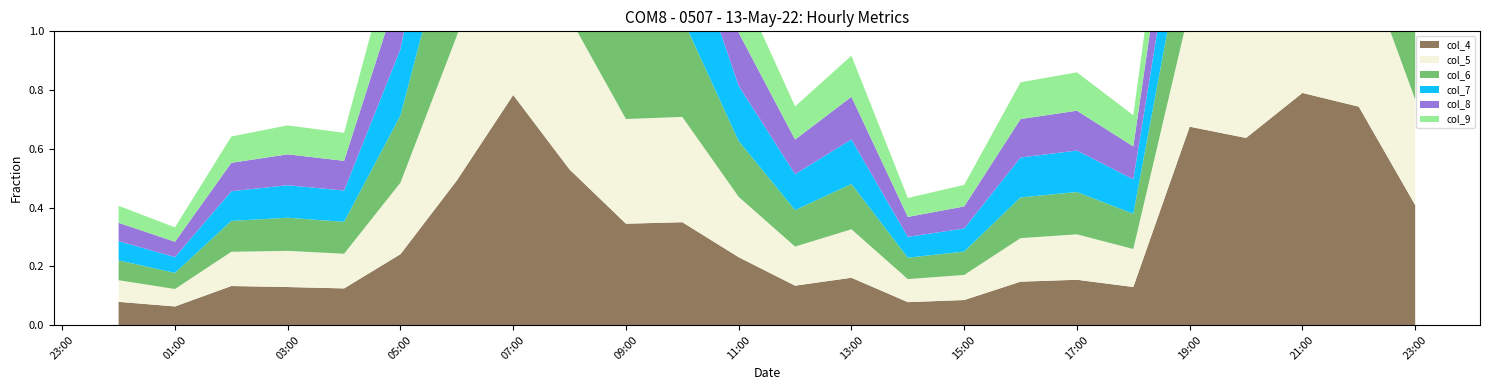

Reading left to right, extract all data points from this chart.

col_4: 2022-05-13 00:00:00=0.1	2022-05-13 01:00:00=0.1	2022-05-13 02:00:00=0.1	2022-05-13 03:00:00=0.1	2022-05-13 04:00:00=0.1	2022-05-13 05:00:00=0.2	2022-05-13 06:00:00=0.5	2022-05-13 07:00:00=0.8	2022-05-13 08:00:00=0.5	2022-05-13 09:00:00=0.3	2022-05-13 10:00:00=0.4	2022-05-13 11:00:00=0.2	2022-05-13 12:00:00=0.1	2022-05-13 13:00:00=0.2	2022-05-13 14:00:00=0.1	2022-05-13 15:00:00=0.1	2022-05-13 16:00:00=0.1	2022-05-13 17:00:00=0.2	2022-05-13 18:00:00=0.1	2022-05-13 19:00:00=0.7	2022-05-13 20:00:00=0.6	2022-05-13 21:00:00=0.8	2022-05-13 22:00:00=0.7	2022-05-13 23:00:00=0.4
col_5: 2022-05-13 00:00:00=0.1	2022-05-13 01:00:00=0.1	2022-05-13 02:00:00=0.1	2022-05-13 03:00:00=0.1	2022-05-13 04:00:00=0.1	2022-05-13 05:00:00=0.2	2022-05-13 06:00:00=0.5	2022-05-13 07:00:00=0.8	2022-05-13 08:00:00=0.5	2022-05-13 09:00:00=0.4	2022-05-13 10:00:00=0.4	2022-05-13 11:00:00=0.2	2022-05-13 12:00:00=0.1	2022-05-13 13:00:00=0.2	2022-05-13 14:00:00=0.1	2022-05-13 15:00:00=0.1	2022-05-13 16:00:00=0.1	2022-05-13 17:00:00=0.2	2022-05-13 18:00:00=0.1	2022-05-13 19:00:00=0.4	2022-05-13 20:00:00=0.5	2022-05-13 21:00:00=0.6	2022-05-13 22:00:00=0.5	2022-05-13 23:00:00=0.4
col_6: 2022-05-13 00:00:00=0.1	2022-05-13 01:00:00=0.1	2022-05-13 02:00:00=0.1	2022-05-13 03:00:00=0.1	2022-05-13 04:00:00=0.1	2022-05-13 05:00:00=0.2	2022-05-13 06:00:00=0.5	2022-05-13 07:00:00=0.7	2022-05-13 08:00:00=0.5	2022-05-13 09:00:00=0.3	2022-05-13 10:00:00=0.3	2022-05-13 11:00:00=0.2	2022-05-13 12:00:00=0.1	2022-05-13 13:00:00=0.2	2022-05-13 14:00:00=0.1	2022-05-13 15:00:00=0.1	2022-05-13 16:00:00=0.1	2022-05-13 17:00:00=0.1	2022-05-13 18:00:00=0.1	2022-05-13 19:00:00=0.3	2022-05-13 20:00:00=0.5	2022-05-13 21:00:00=0.5	2022-05-13 22:00:00=0.5	2022-05-13 23:00:00=0.3
col_7: 2022-05-13 00:00:00=0.1	2022-05-13 01:00:00=0.1	2022-05-13 02:00:00=0.1	2022-05-13 03:00:00=0.1	2022-05-13 04:00:00=0.1	2022-05-13 05:00:00=0.2	2022-05-13 06:00:00=0.5	2022-05-13 07:00:00=0.7	2022-05-13 08:00:00=0.5	2022-05-13 09:00:00=0.3	2022-05-13 10:00:00=0.3	2022-05-13 11:00:00=0.2	2022-05-13 12:00:00=0.1	2022-05-13 13:00:00=0.2	2022-05-13 14:00:00=0.1	2022-05-13 15:00:00=0.1	2022-05-13 16:00:00=0.1	2022-05-13 17:00:00=0.1	2022-05-13 18:00:00=0.1	2022-05-13 19:00:00=0.3	2022-05-13 20:00:00=0.4	2022-05-13 21:00:00=0.5	2022-05-13 22:00:00=0.4	2022-05-13 23:00:00=0.3
col_8: 2022-05-13 00:00:00=0.1	2022-05-13 01:00:00=0.1	2022-05-13 02:00:00=0.1	2022-05-13 03:00:00=0.1	2022-05-13 04:00:00=0.1	2022-05-13 05:00:00=0.2	2022-05-13 06:00:00=0.4	2022-05-13 07:00:00=0.6	2022-05-13 08:00:00=0.4	2022-05-13 09:00:00=0.3	2022-05-13 10:00:00=0.3	2022-05-13 11:00:00=0.2	2022-05-13 12:00:00=0.1	2022-05-13 13:00:00=0.1	2022-05-13 14:00:00=0.1	2022-05-13 15:00:00=0.1	2022-05-13 16:00:00=0.1	2022-05-13 17:00:00=0.1	2022-05-13 18:00:00=0.1	2022-05-13 19:00:00=0.2	2022-05-13 20:00:00=0.4	2022-05-13 21:00:00=0.5	2022-05-13 22:00:00=0.4	2022-05-13 23:00:00=0.3
col_9: 2022-05-13 00:00:00=0.1	2022-05-13 01:00:00=0.0	2022-05-13 02:00:00=0.1	2022-05-13 03:00:00=0.1	2022-05-13 04:00:00=0.1	2022-05-13 05:00:00=0.2	2022-05-13 06:00:00=0.4	2022-05-13 07:00:00=0.6	2022-05-13 08:00:00=0.4	2022-05-13 09:00:00=0.3	2022-05-13 10:00:00=0.3	2022-05-13 11:00:00=0.2	2022-05-13 12:00:00=0.1	2022-05-13 13:00:00=0.1	2022-05-13 14:00:00=0.1	2022-05-13 15:00:00=0.1	2022-05-13 16:00:00=0.1	2022-05-13 17:00:00=0.1	2022-05-13 18:00:00=0.1	2022-05-13 19:00:00=0.2	2022-05-13 20:00:00=0.4	2022-05-13 21:00:00=0.4	2022-05-13 22:00:00=0.4	2022-05-13 23:00:00=0.3